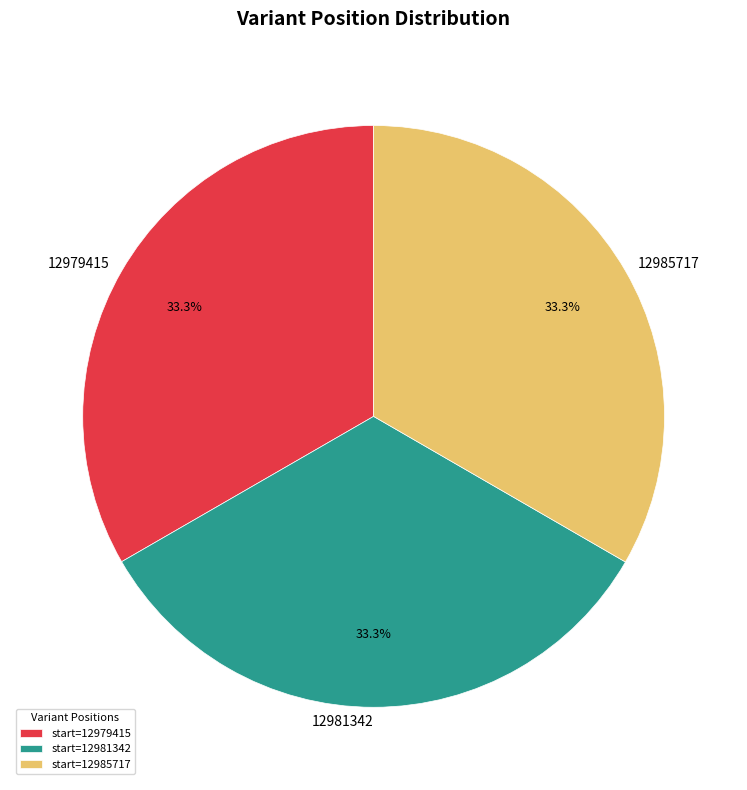

Is 12979415 the majority of the pie?

No